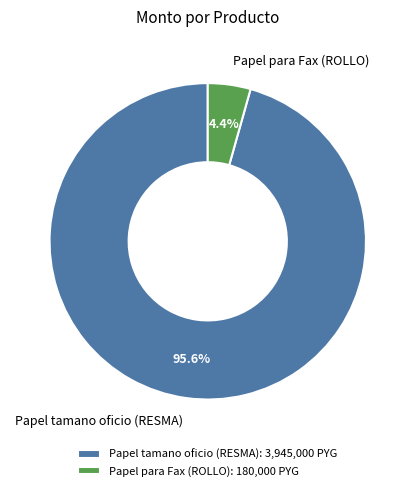

The Papel tamano oficio (RESMA) slice represents 86% of the pie. True or false?

False